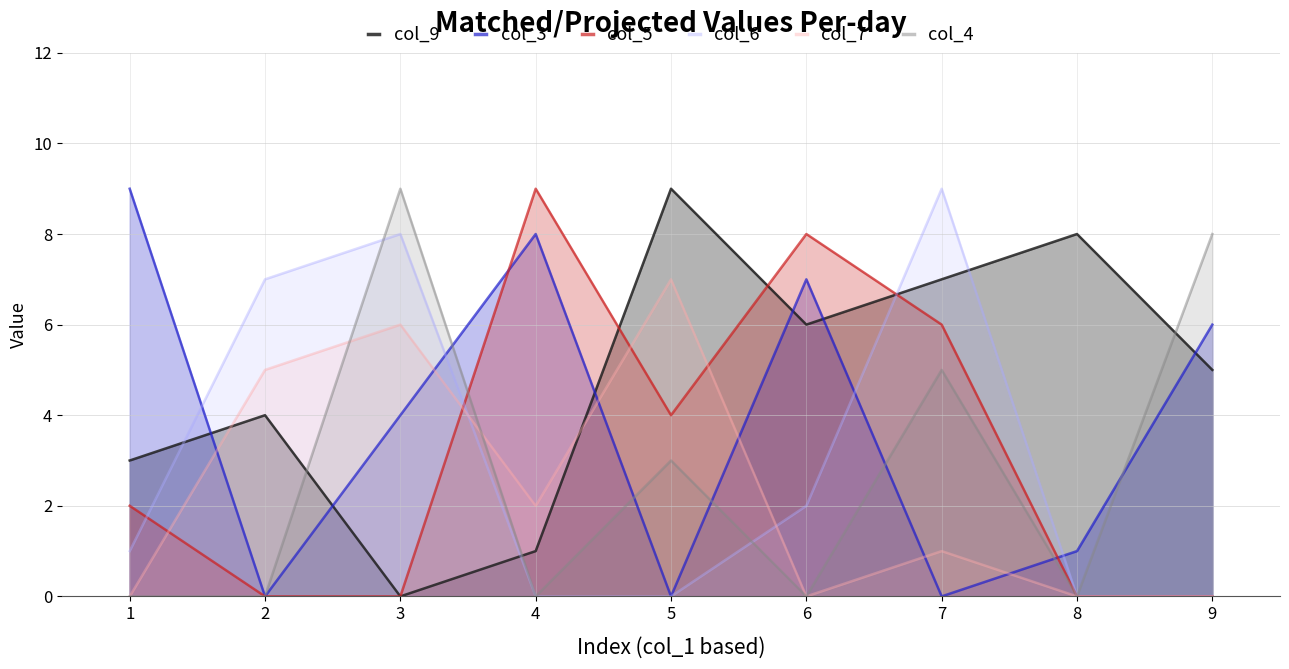

Where is the first local maximum for col_3?

4